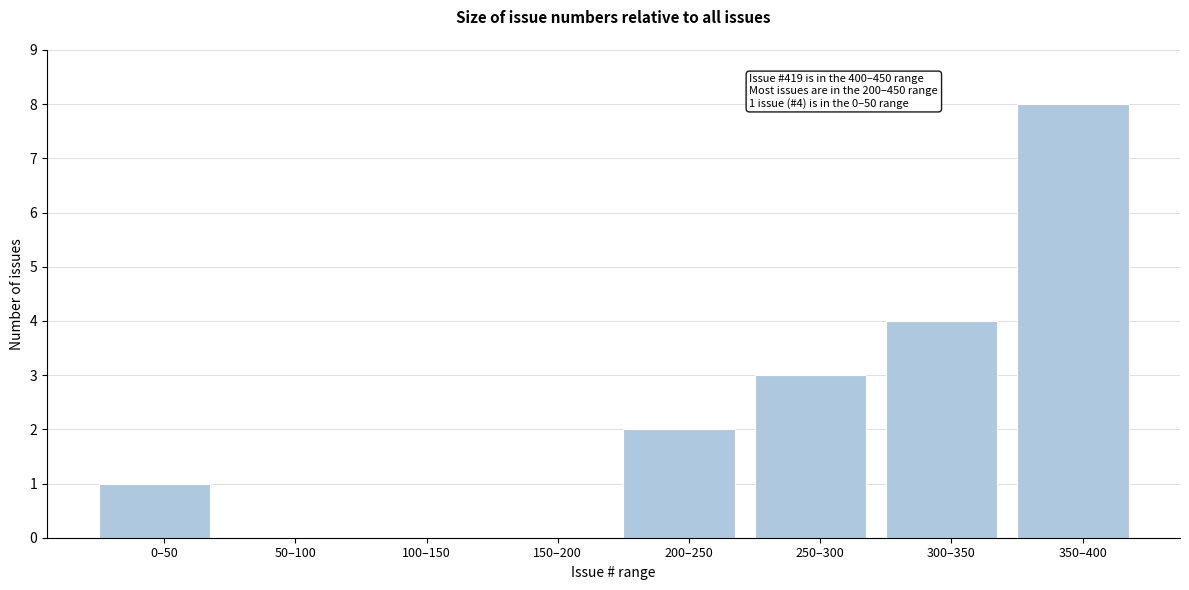

Reading left to right, what are all the values shown in this chart?

0–50=1	50–100=0	100–150=0	150–200=0	200–250=2	250–300=3	300–350=4	350–400=8